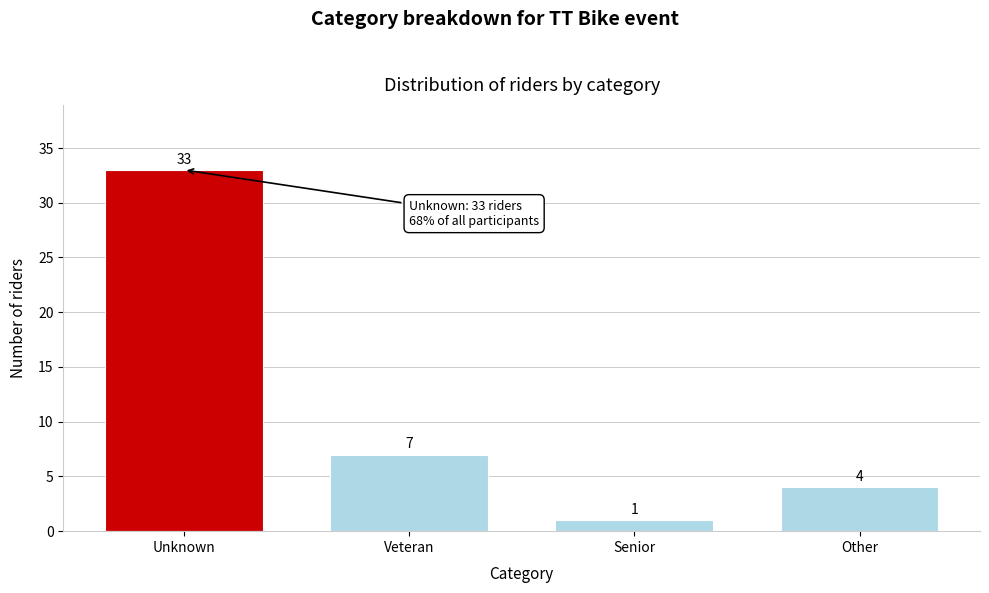

Reading right to left, extract all data points from this chart.

Other=4	Senior=1	Veteran=7	Unknown=33